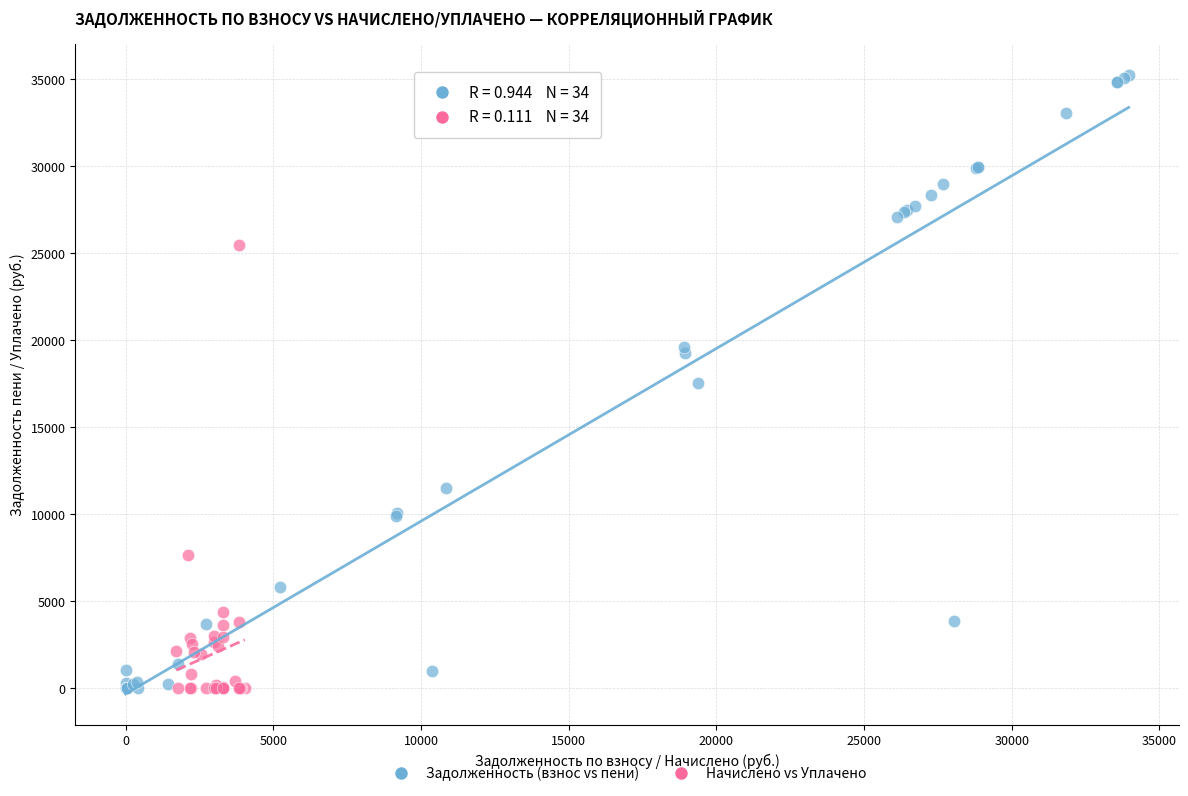

Which series has the widest spread of Y values?

Задолженность (взнос vs пени)